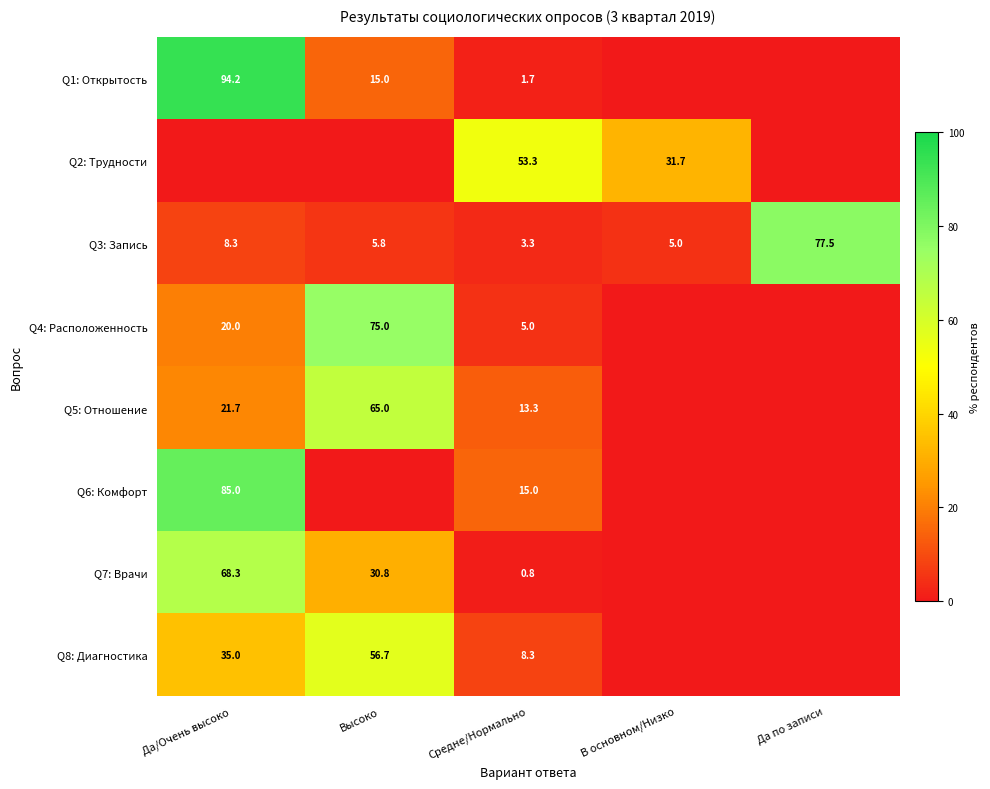

What value does the Q3: Запись series have at В основном/Низко?

5.0